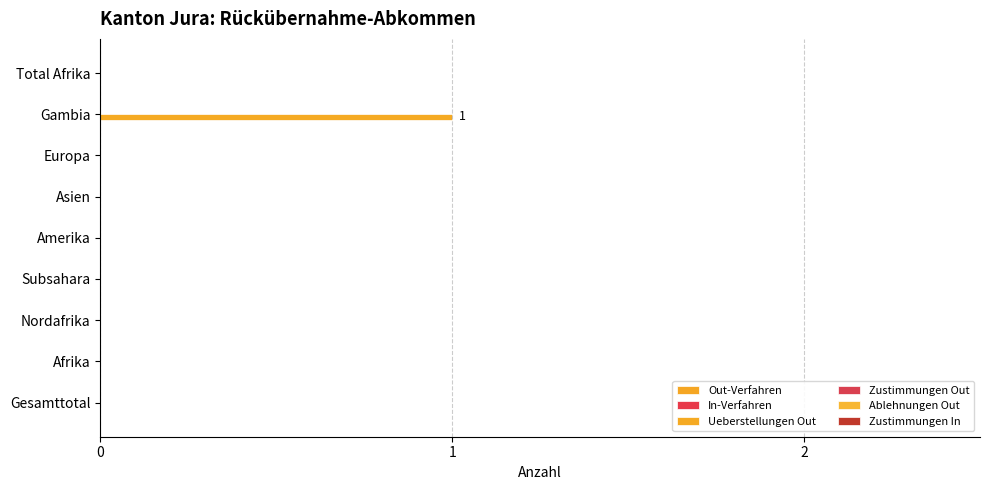

How many distinct data groups are displayed?

1